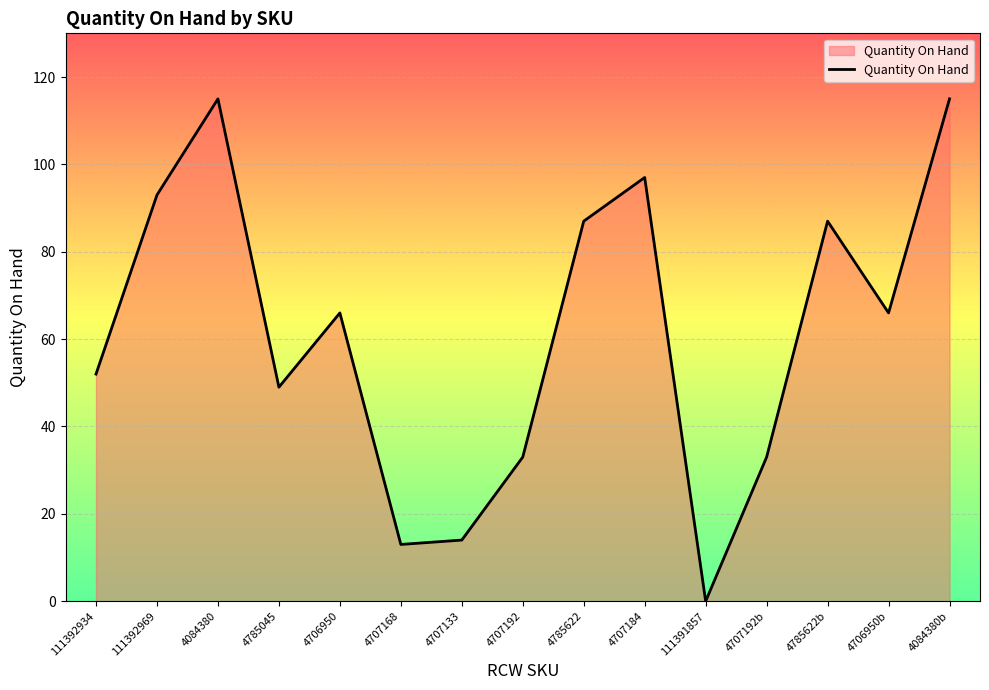

What position from the left is 4785622?

9